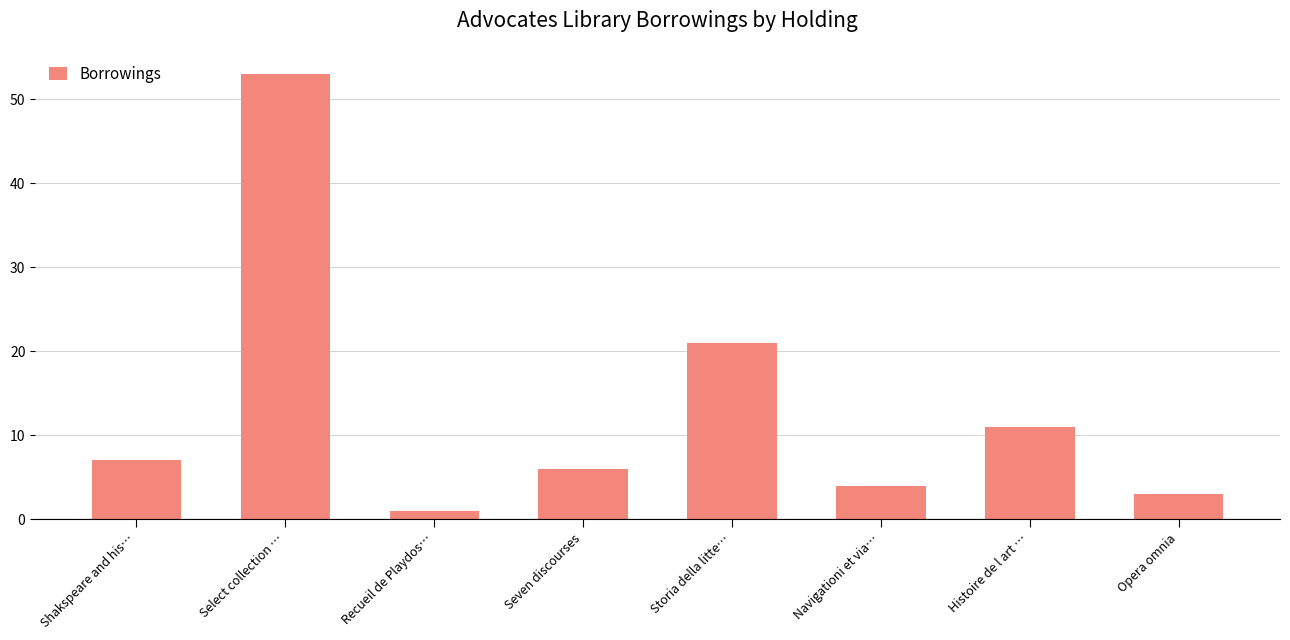

What is the label of the 5th bar from the left?

Storia della litte…